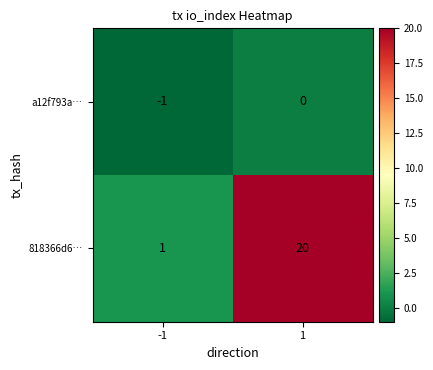

Reading left to right, list all the values displayed in this chart.

a12f793a…: -1	0
818366d6…: 1	20